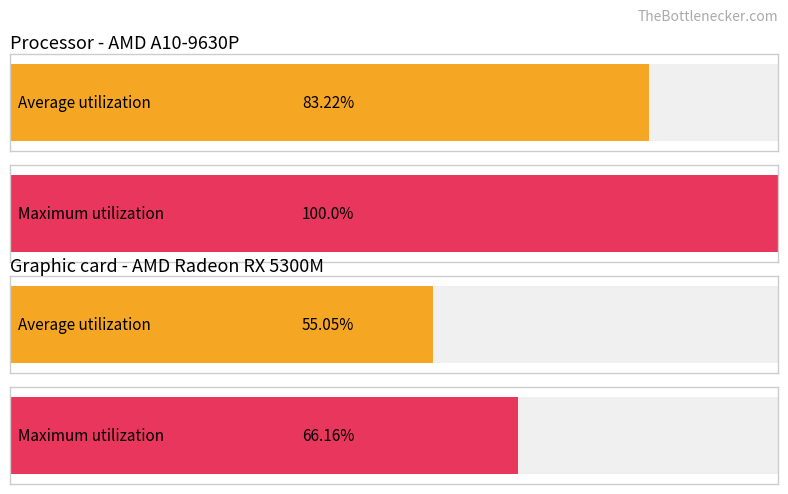

How many groups of bars are there?

4